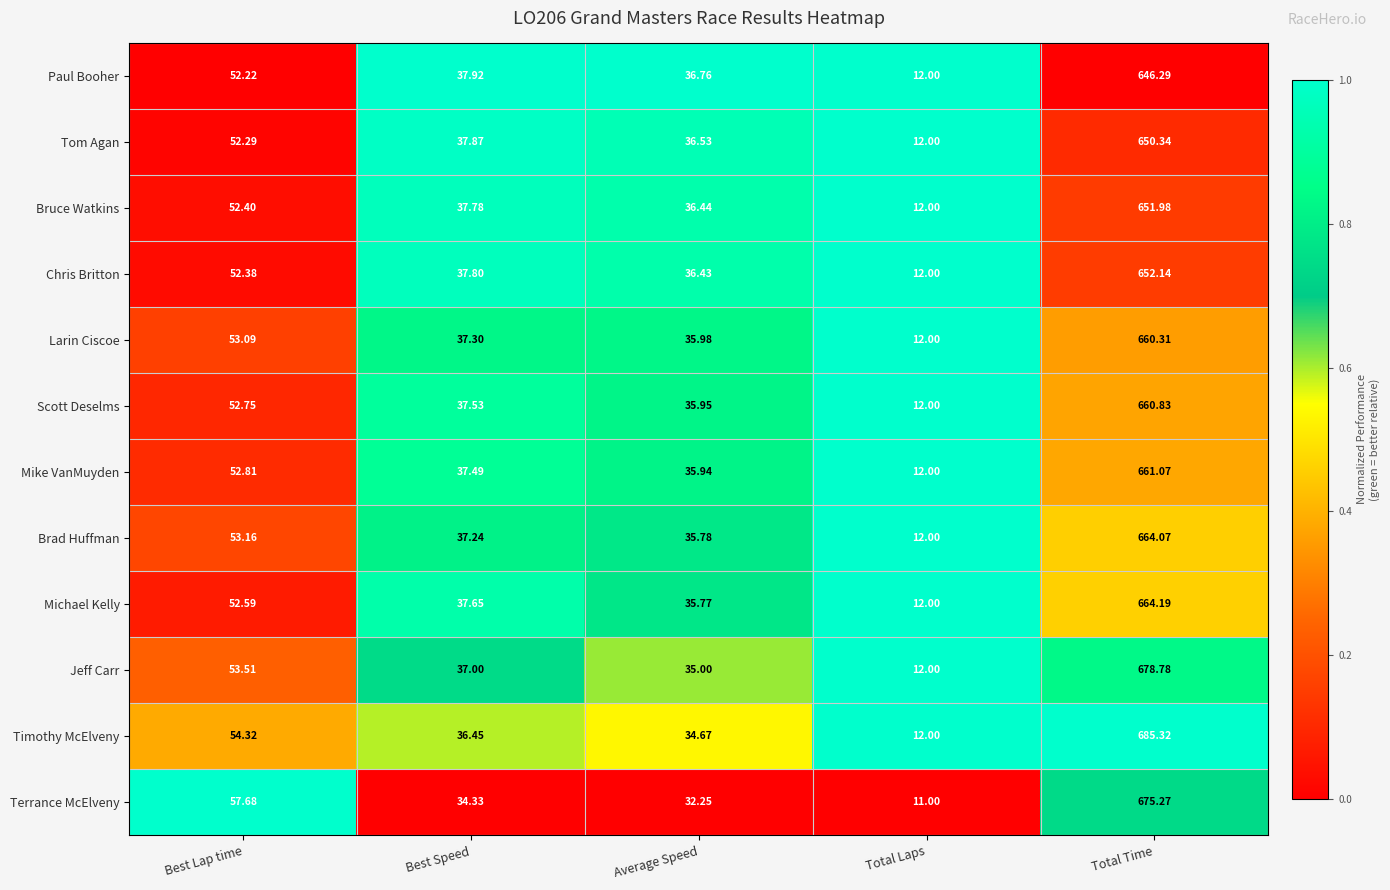

Is the value of Terrance McElveny at Best Lap time greater than the value of Jeff Carr at Average Speed?

Yes